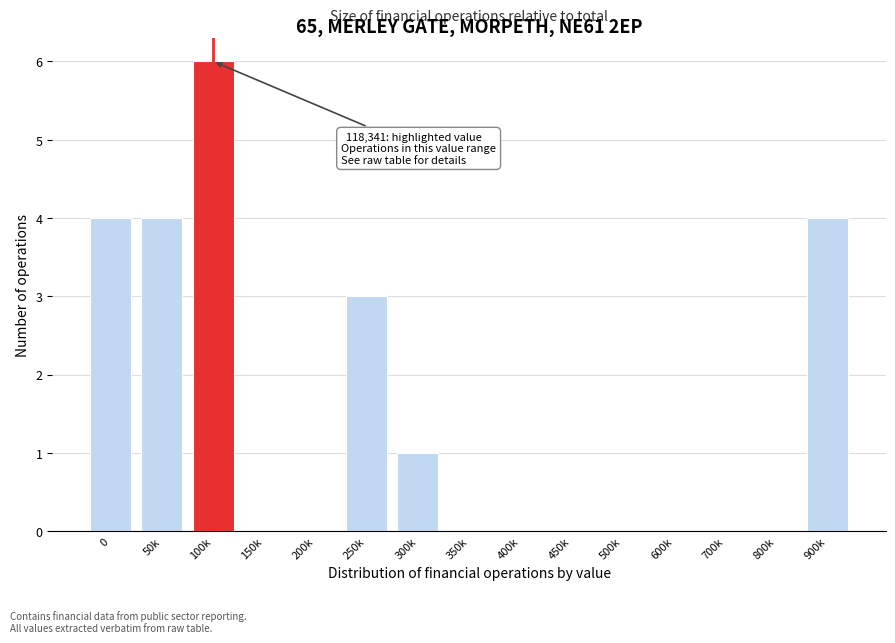

Reading right to left, list all the values displayed in this chart.

900k=4	800k=0	700k=0	600k=0	500k=0	450k=0	400k=0	350k=0	300k=1	250k=3	200k=0	150k=0	100k=6	50k=4	0=4